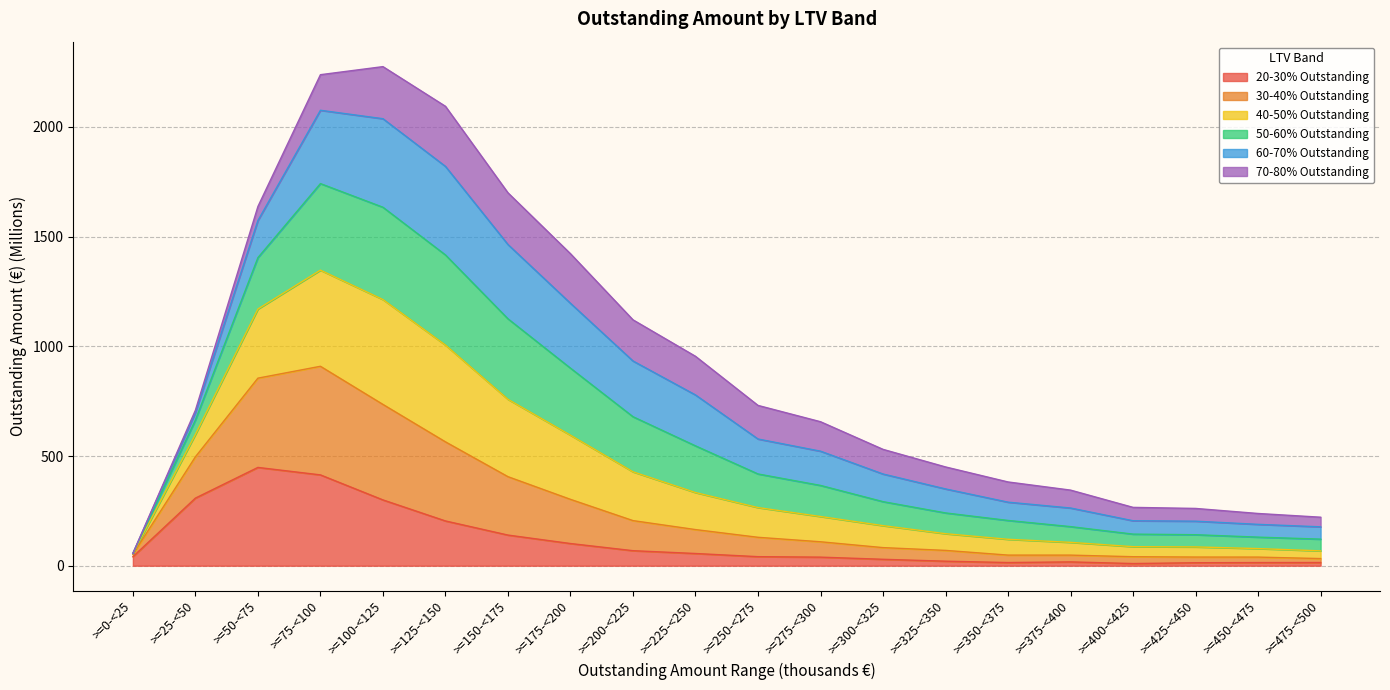

What is the spread (max minus min) of values at >=425-<450?

247.5